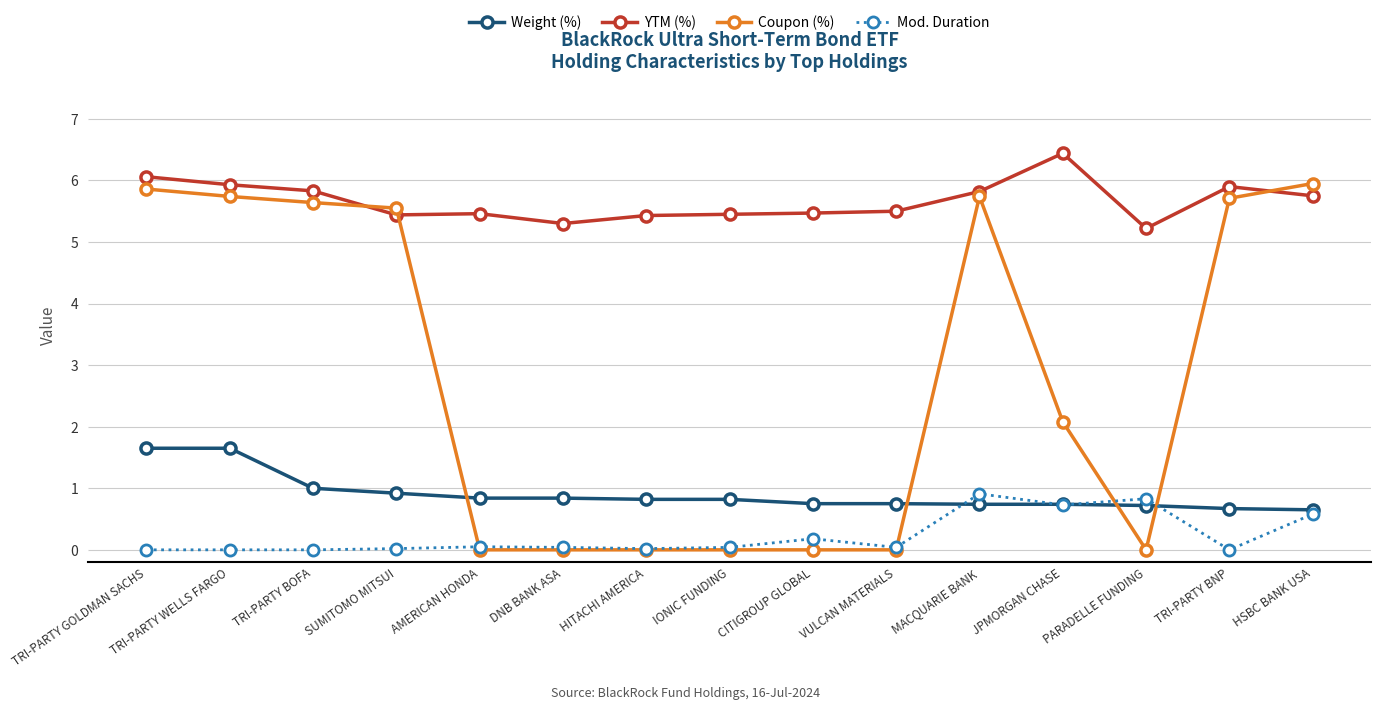

What is the difference between the YTM (%) values at MACQUARIE BANK and PARADELLE FUNDING?

0.6